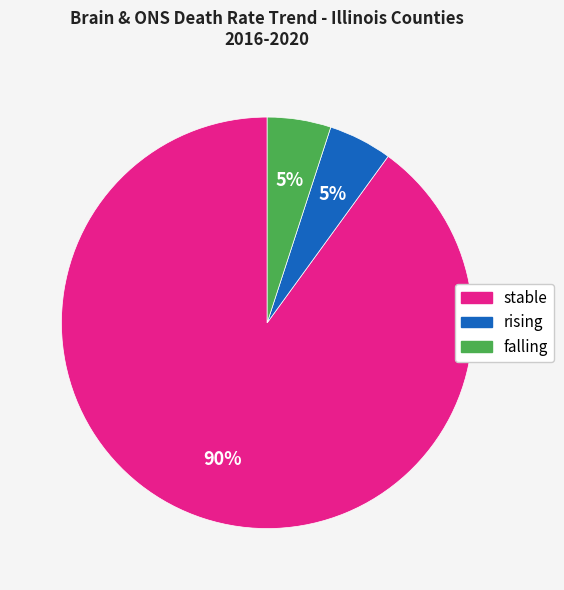

Is the sum of falling and stable greater than half?

Yes